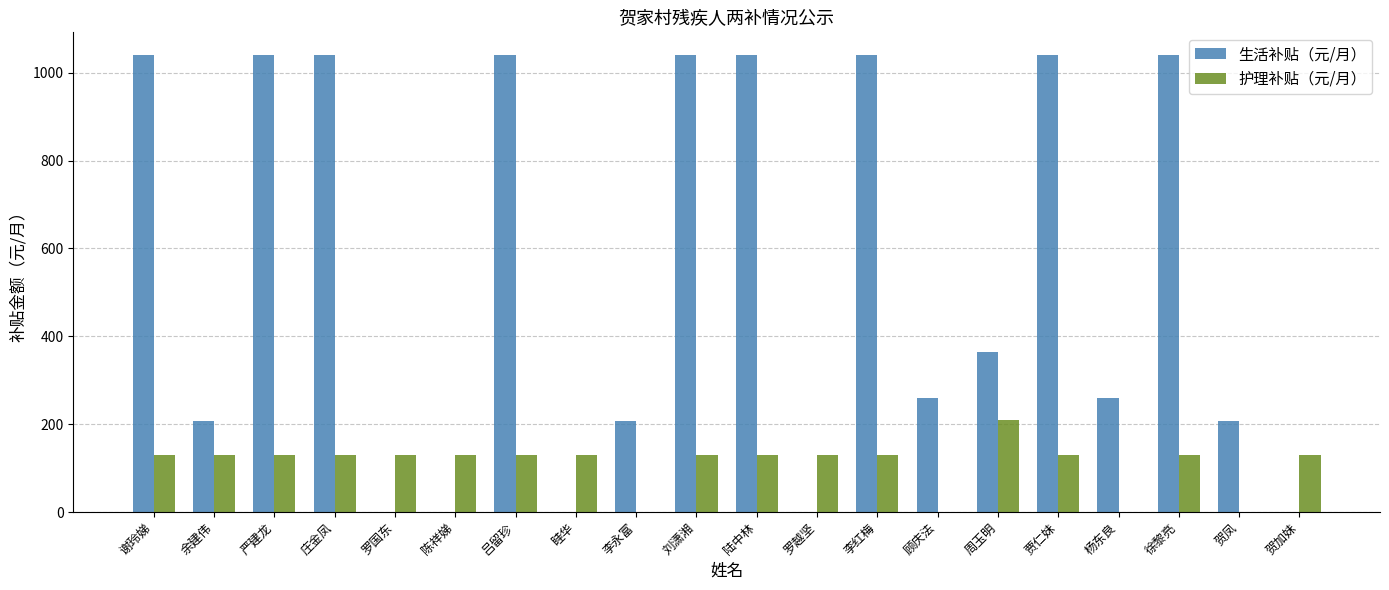

Which series changed the most between 李永富 and 刘潇湘?

生活补贴（元/月）